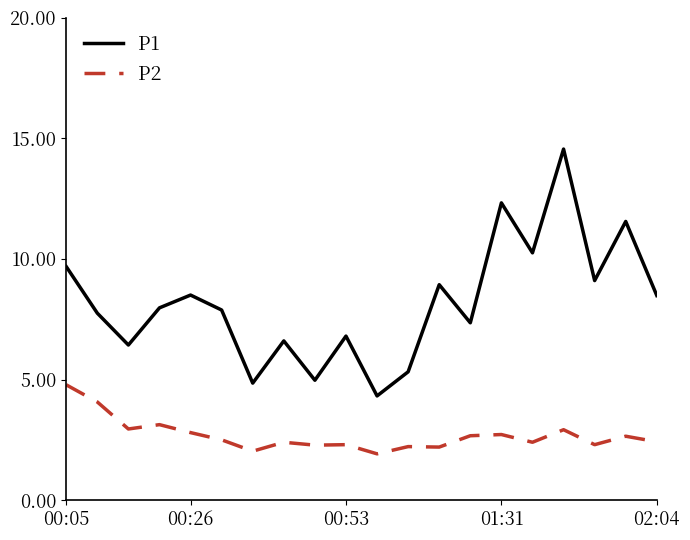

What is the minimum value for P2?

1.9